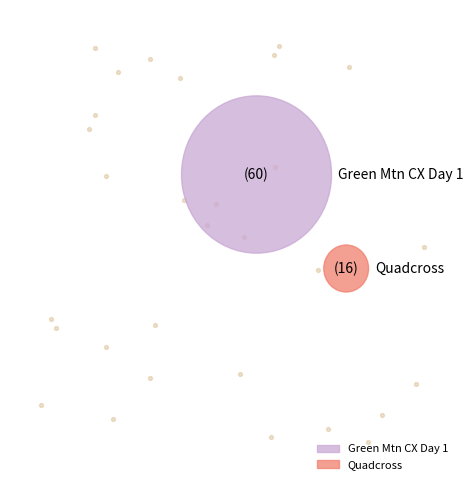

Between Green Mountain Cyclocross Weekend Day 1 and Quadcross, which is larger?

Green Mountain Cyclocross Weekend Day 1